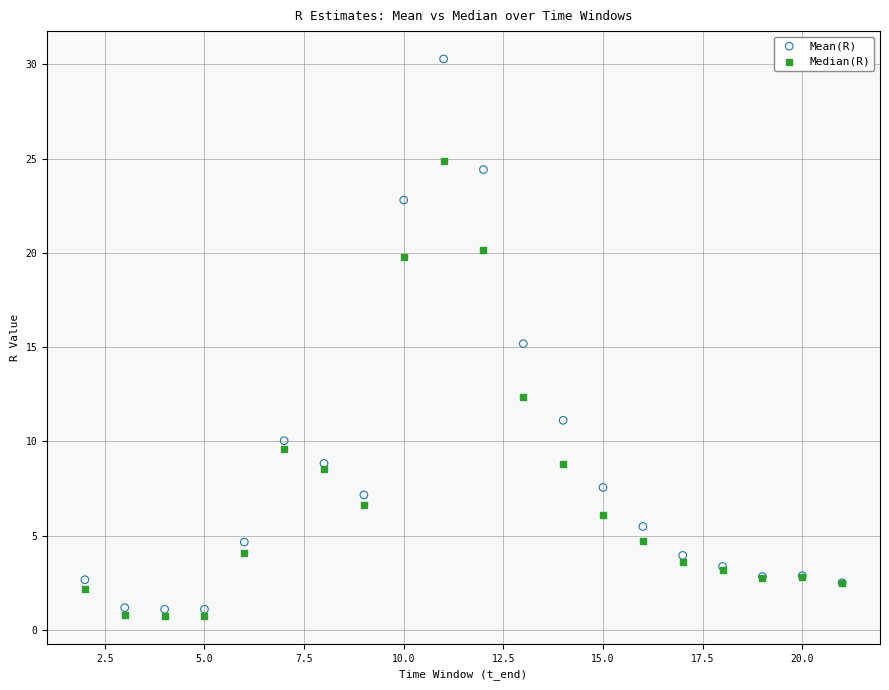

In the Median(R) series, what Y value is closest to 12?

12.3